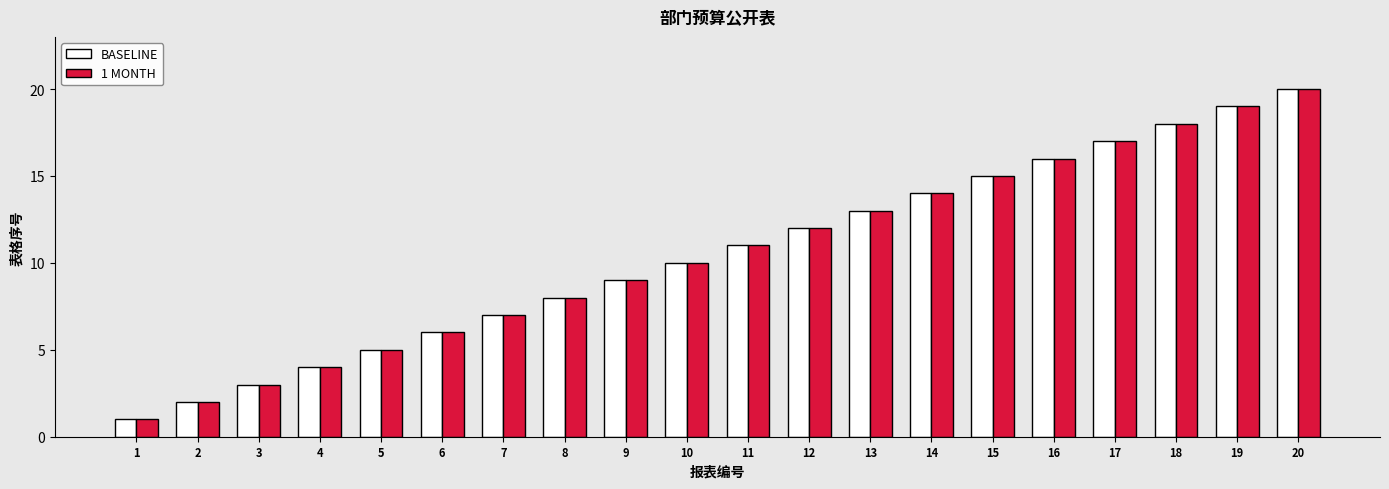

What is the difference between the 1 MONTH values at 10 and 2?

8